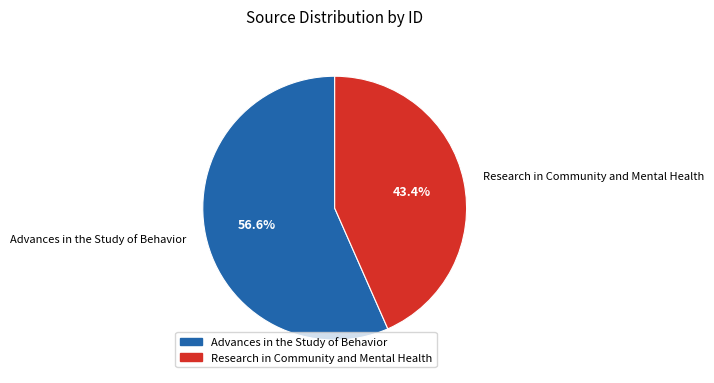

Do Research in Community and Mental Health and Advances in the Study of Behavior together represent more than half of the pie?

Yes